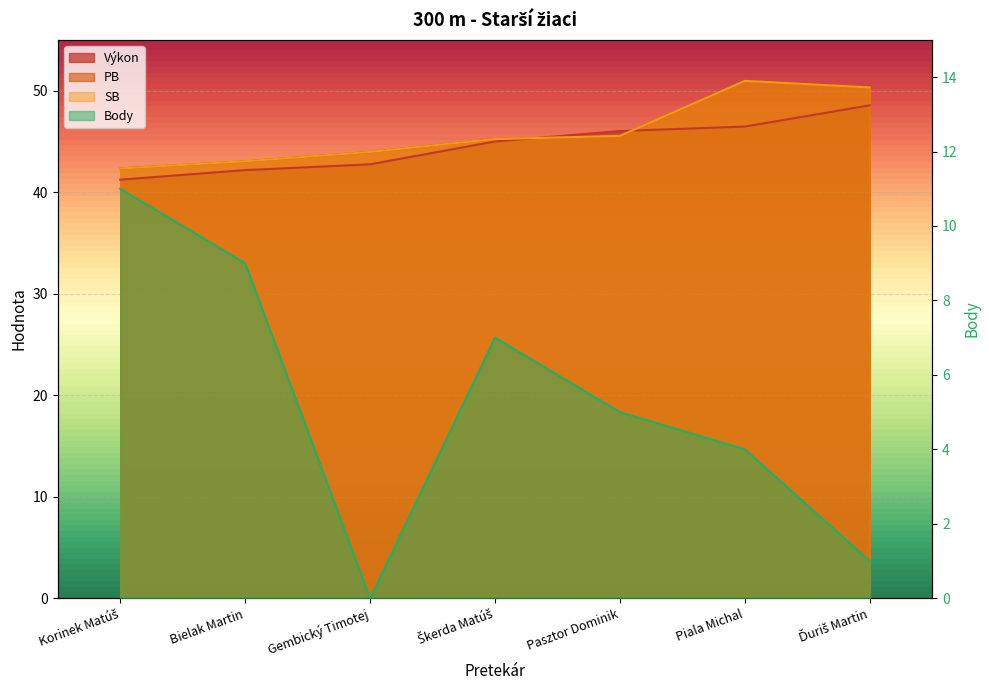

Which series changed the most between Gembický Timotej and Ďuriš Martin?

PB